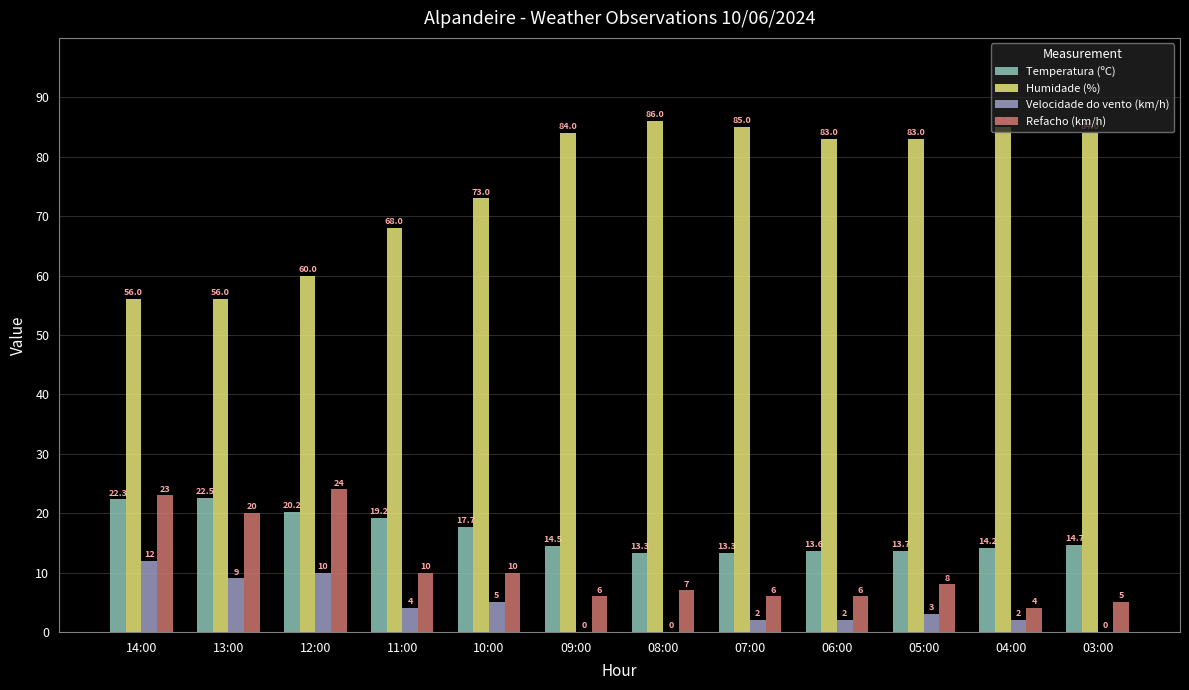

Count the number of data series in this chart.

4